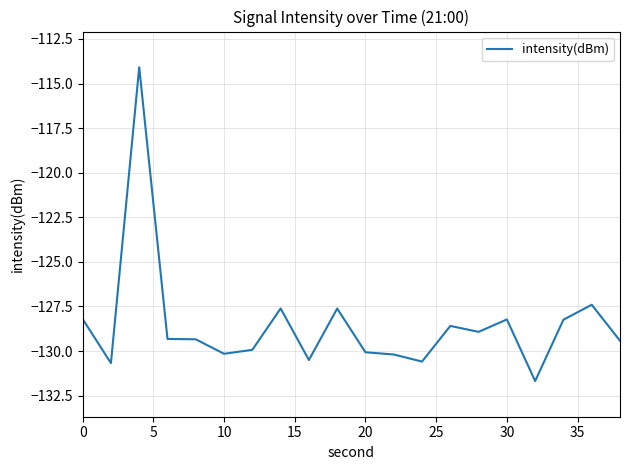

What is the greatest value displayed?

-114.1